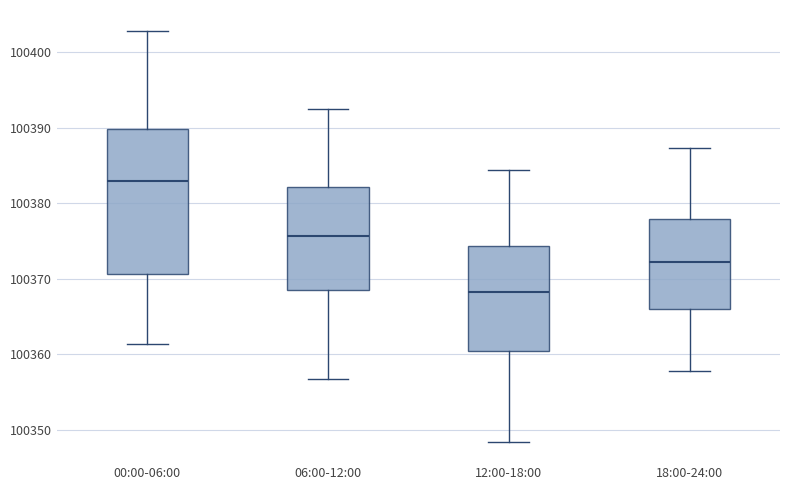

Which box's median line is the highest?

00:00-06:00